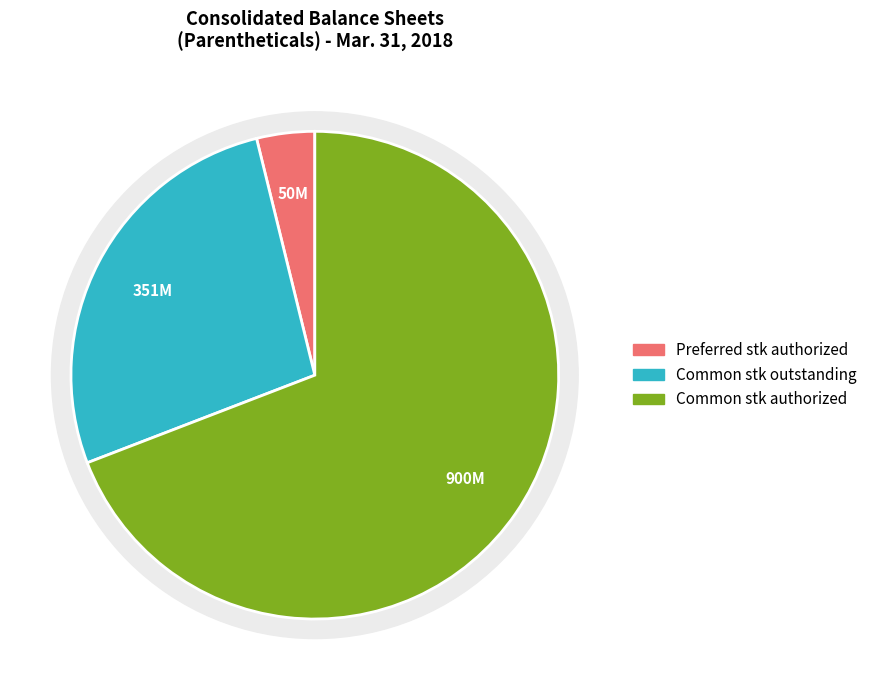

The Common stock shares outstanding slice represents 16% of the pie. True or false?

False